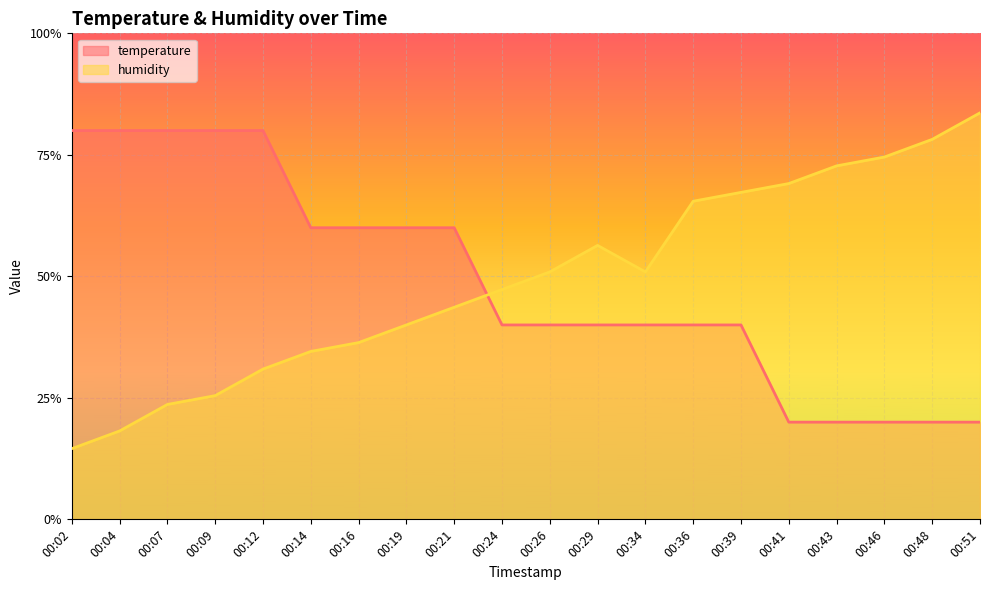

Where is temperature nearest to the value 0?

00:41